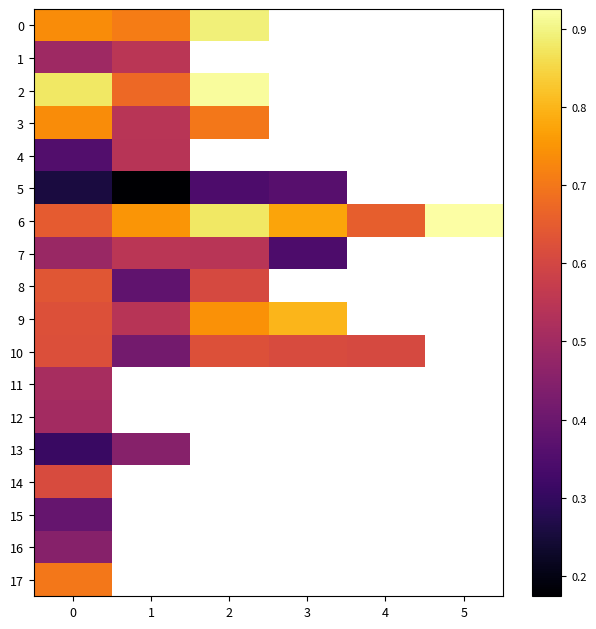

What is the difference between the highest and lowest values at 1?

0.6